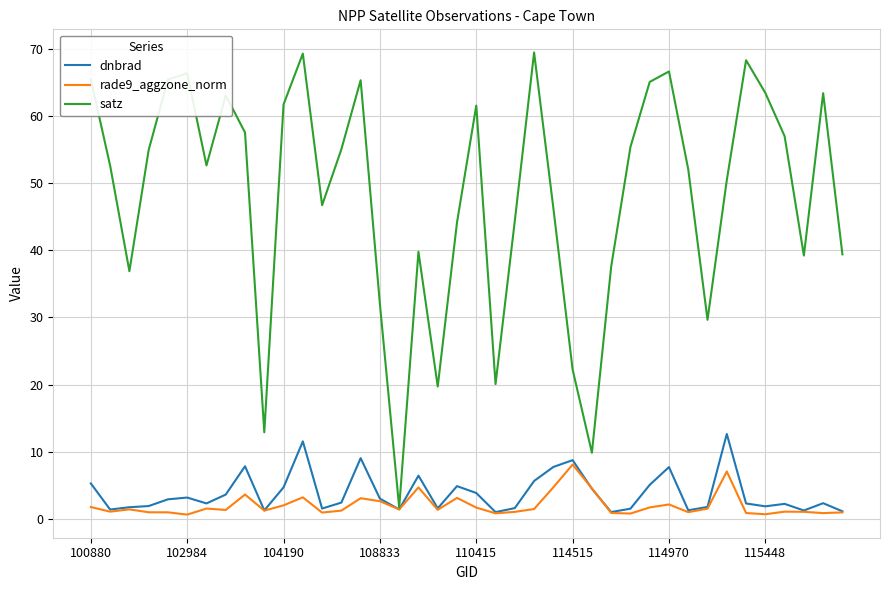

How many distinct data groups are displayed?

3